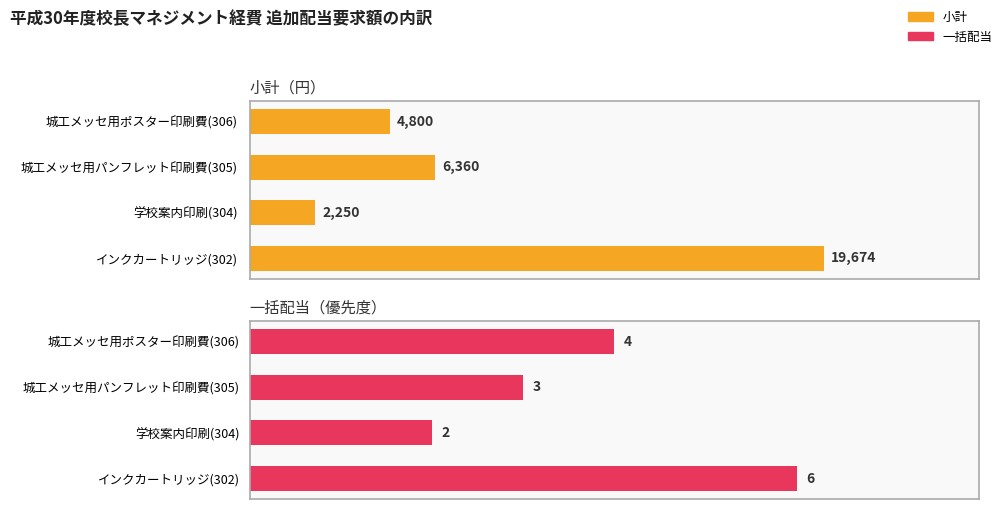

Which series has the largest range (max minus min)?

小計